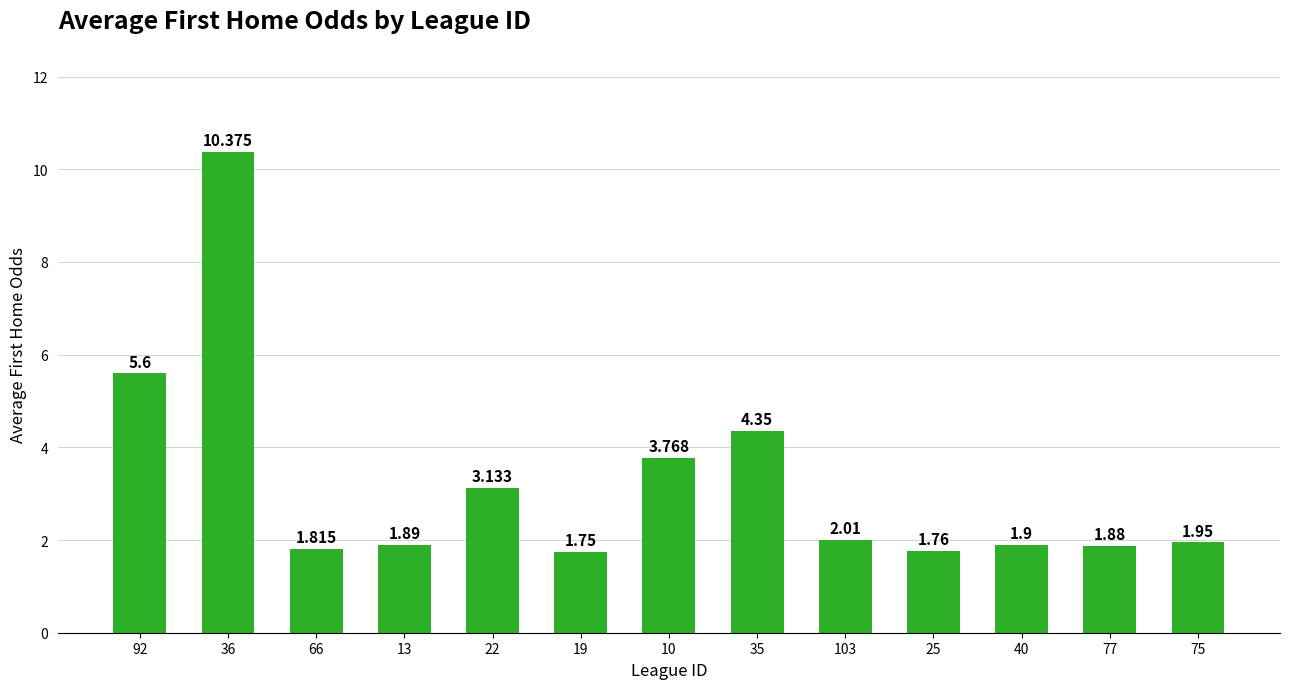

Which has a higher value, 77 or 40?

40